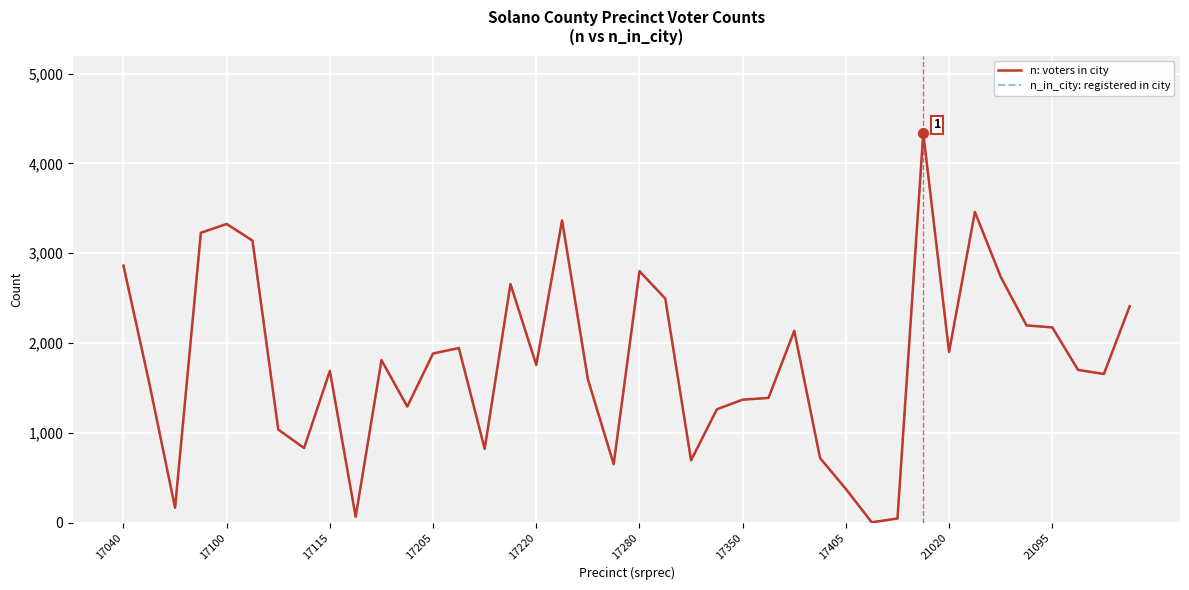

Does the chart display data point markers on the line(s)?

No